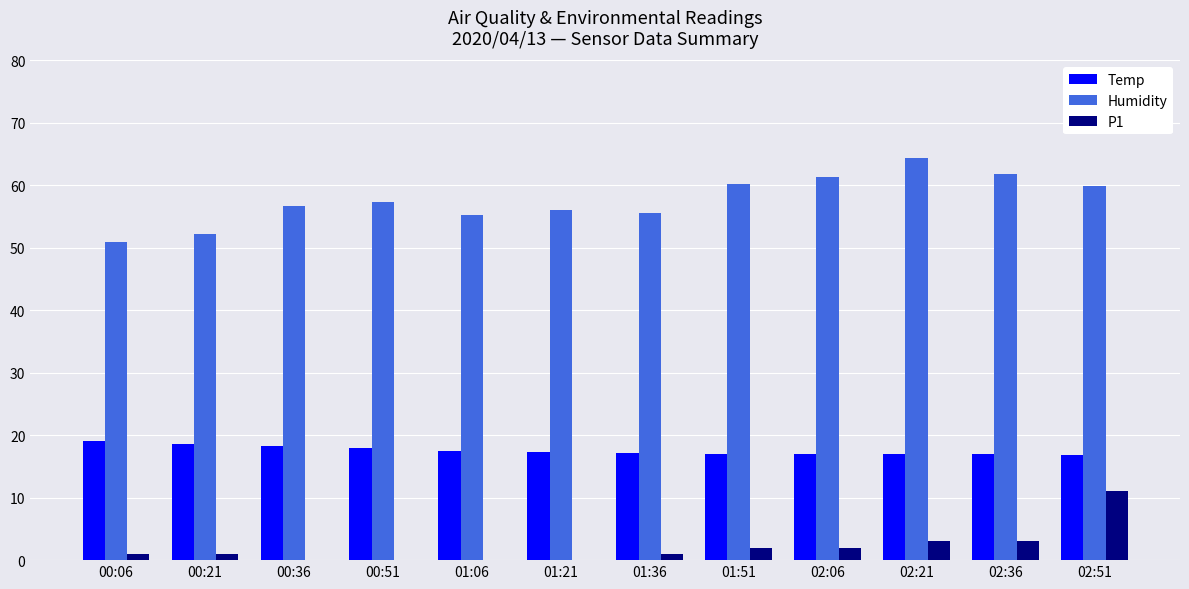

True or false: Humidity has a value of 39.7 at 02:36.

False